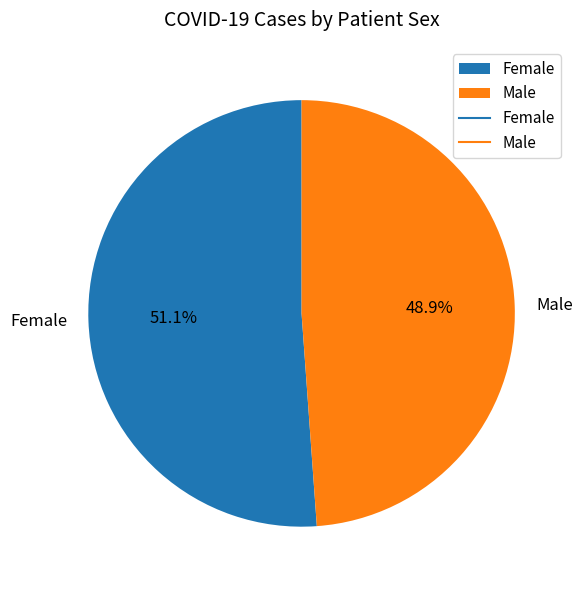

How many slices are in this pie chart?

2